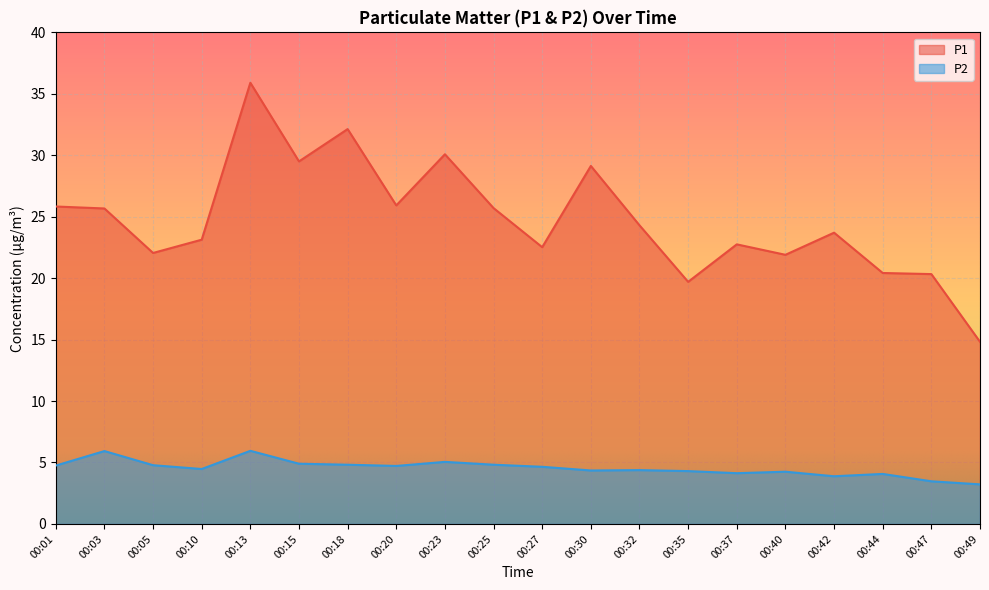

At which category does the chart reach its minimum across all series?

00:49